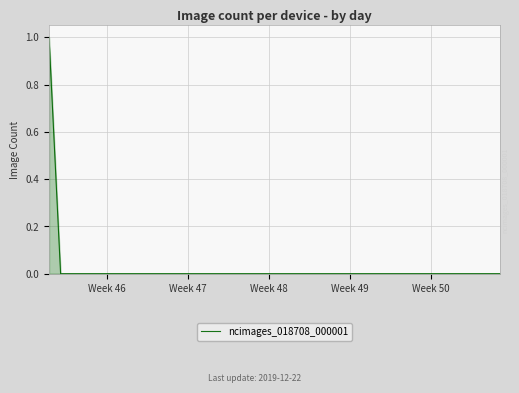

The chart shows a value of 0 at Week 49. True or false?

True